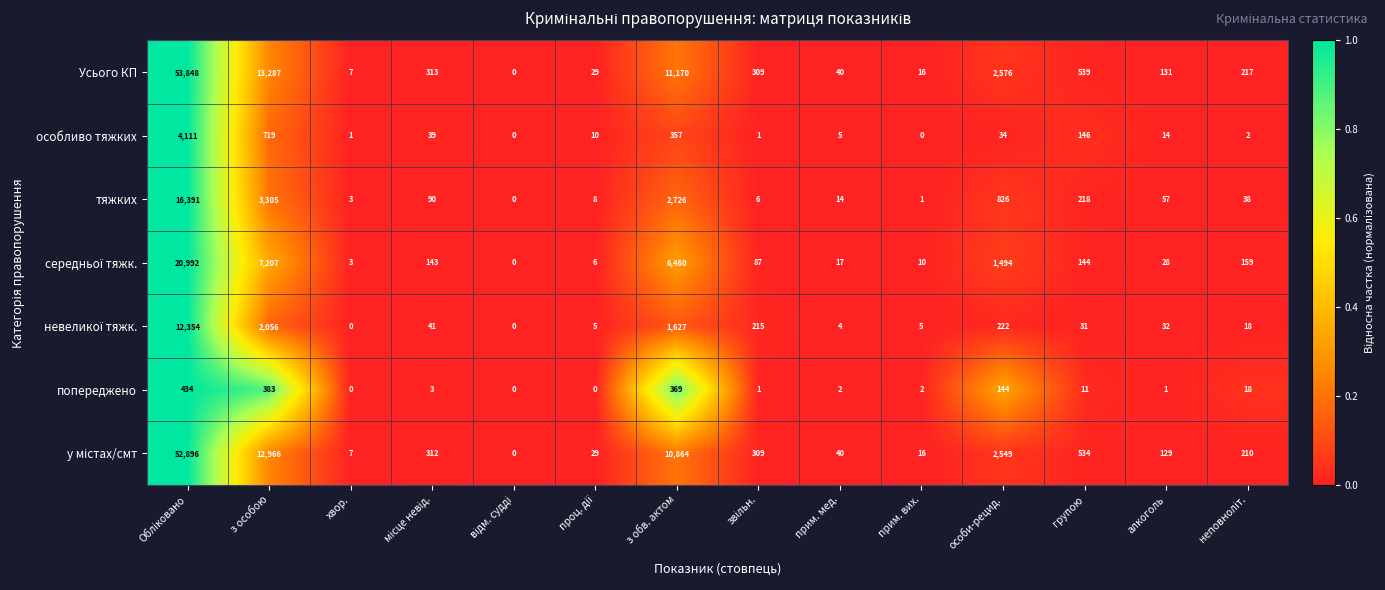

Count the number of data series in this chart.

7